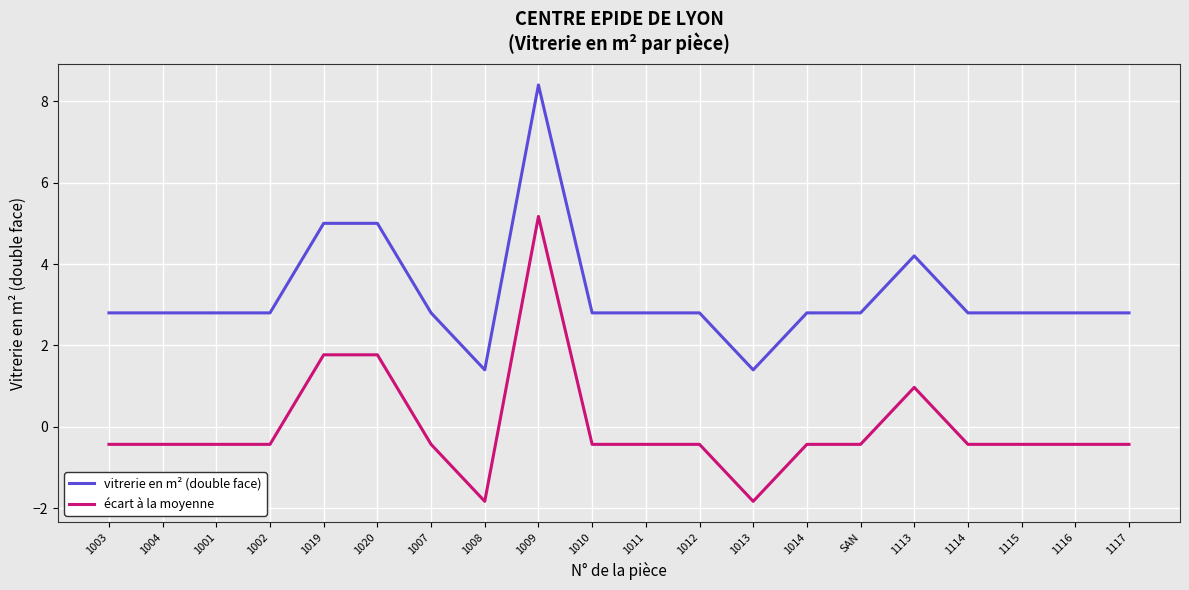

What is the difference between the maximum and second lowest values in the vitrerie en m² (double face) series?

7.0